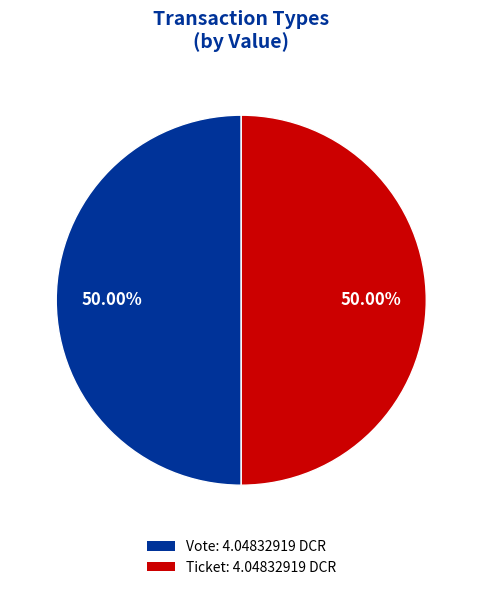

What is the smallest slice in the pie chart?

Ticket (io_index=0)